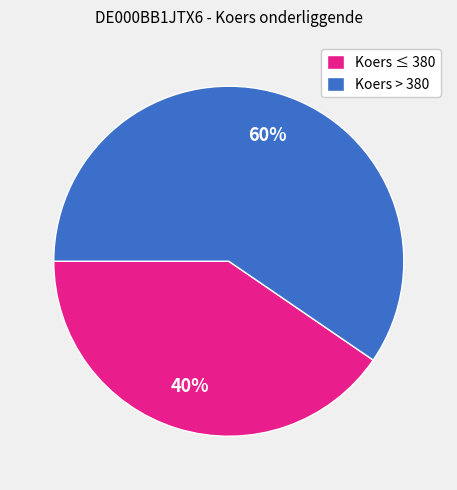

What is the ratio of the value at Koers > 380 to the value at Koers ≤ 380?

1.5